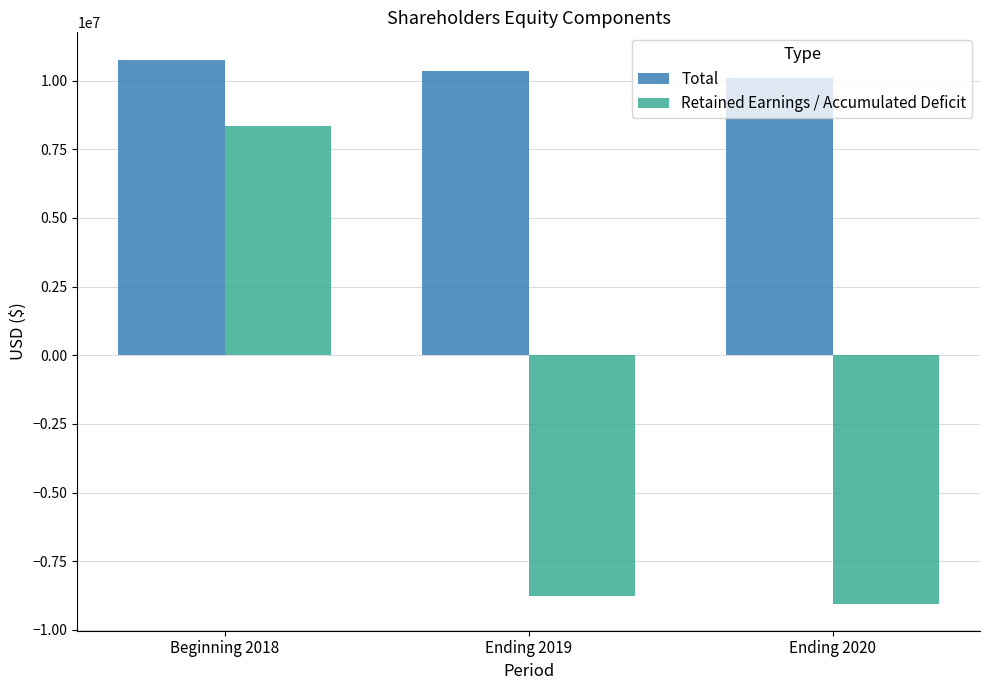

Reading left to right, extract all data points from this chart.

Total: Beginning 2018=10766548	Ending 2019=10347772	Ending 2020=10085327
Retained Earnings / Accumulated Deficit: Beginning 2018=8353688	Ending 2019=-8782464	Ending 2020=-9042499